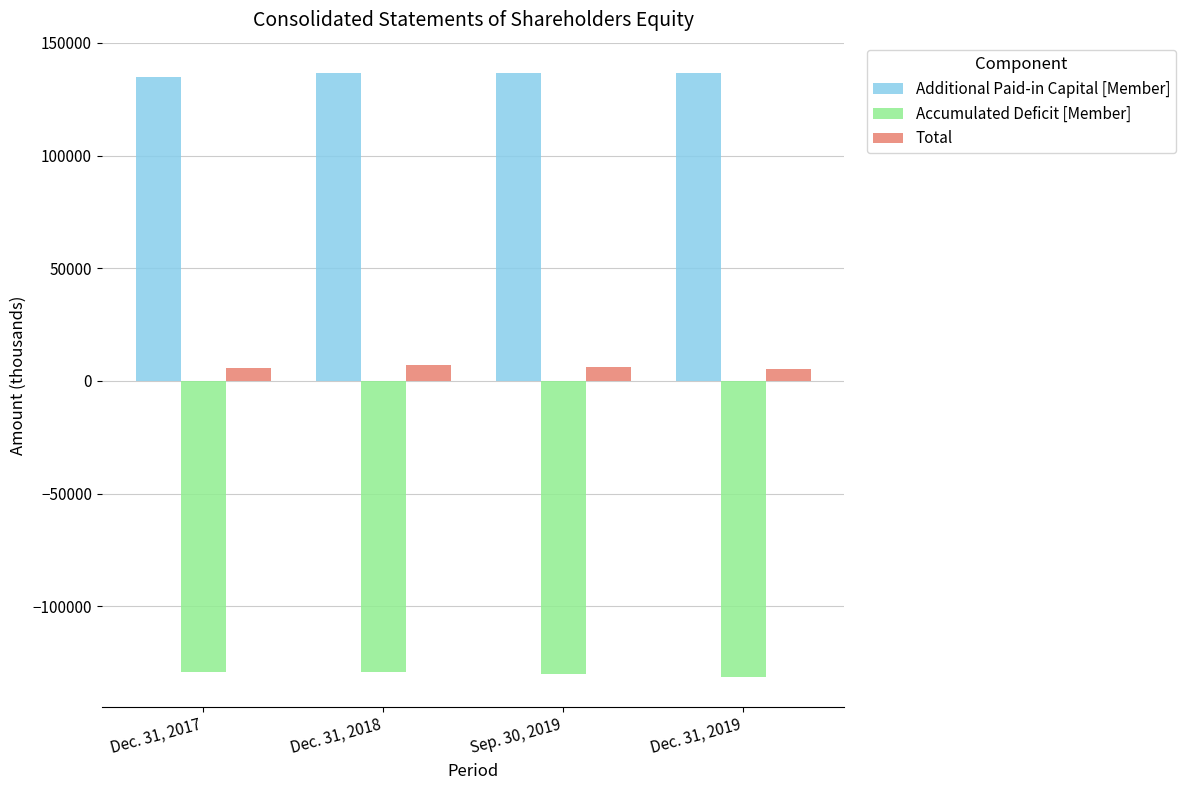

Where does the Accumulated Deficit [Member] series first go above -129394?

Dec. 31, 2017